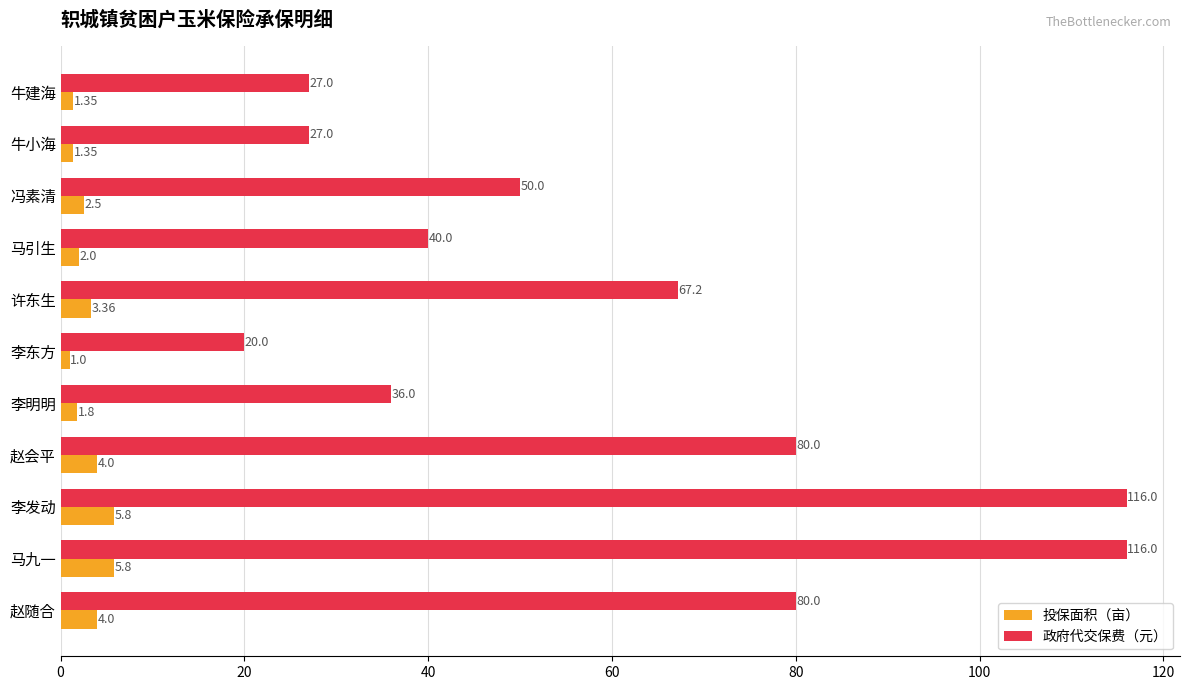

What is the difference between the maximum and minimum values in the 投保面积（亩） series?

4.8